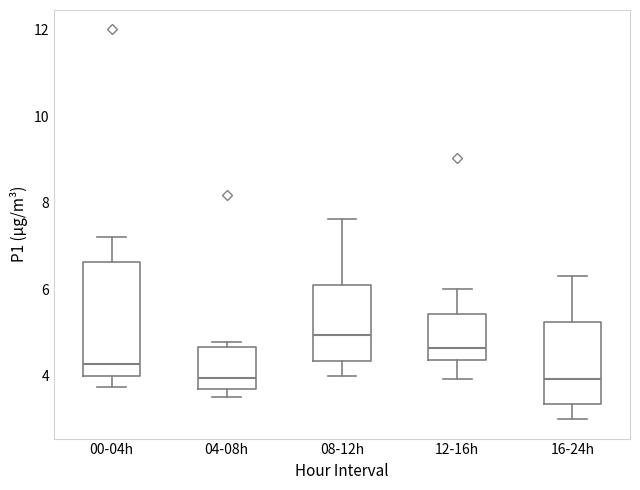

Where does the median line of the box for 08-12h sit on the y-axis? The values are not printed on the chart, so give them approximately, as read against the axis.

5.0